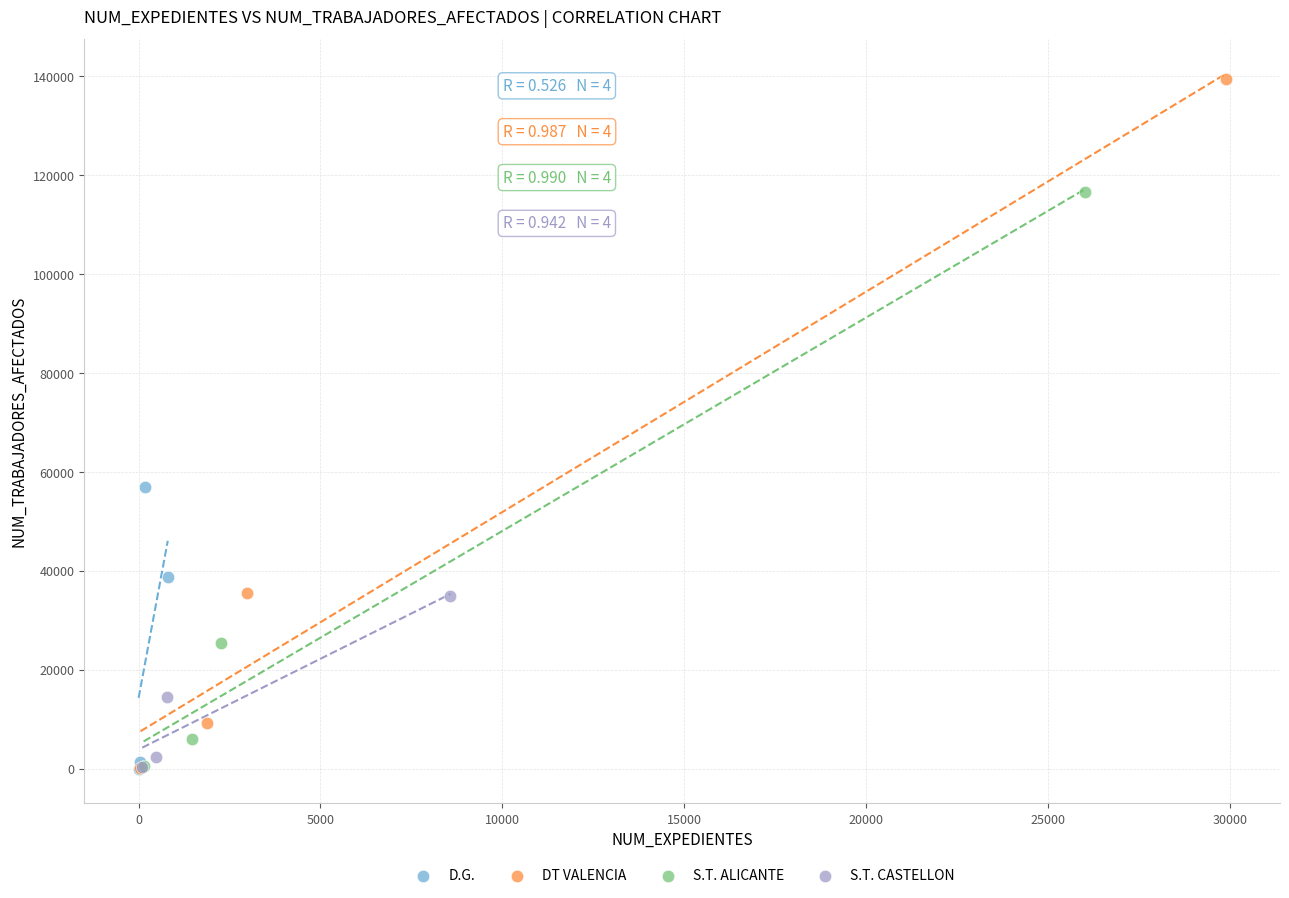

Which series has the widest spread of Y values?

DT VALENCIA